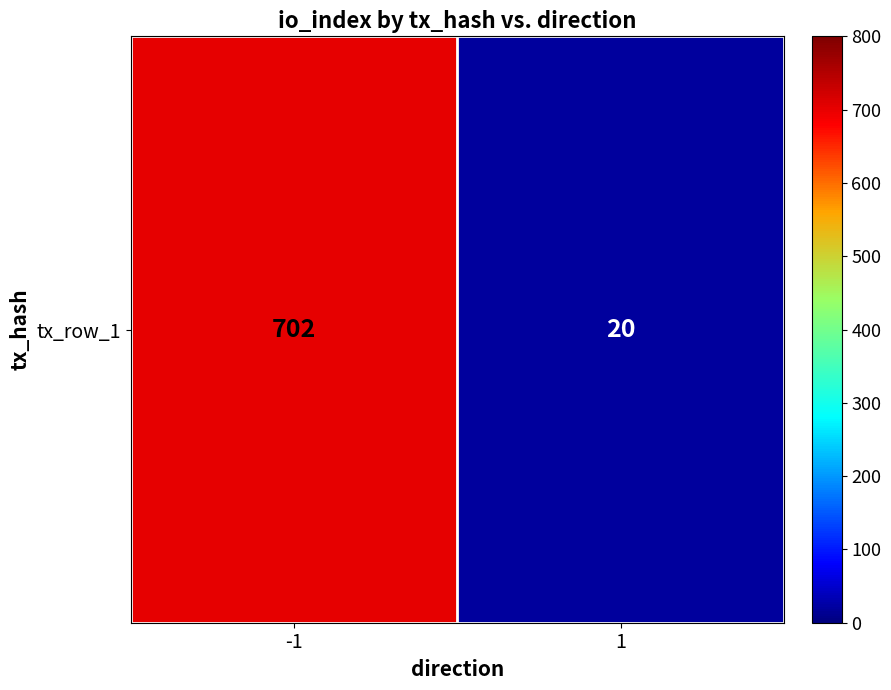

What is the ratio of the value at -1 to the value at 1?

35.1